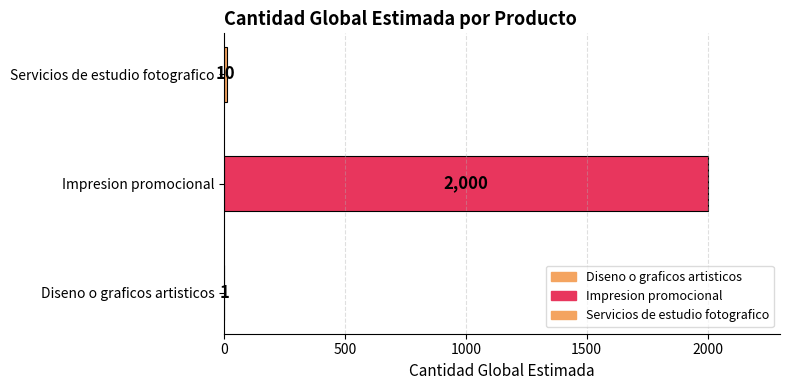

Reading left to right, transcribe all the data shown in this chart.

1	2000	10